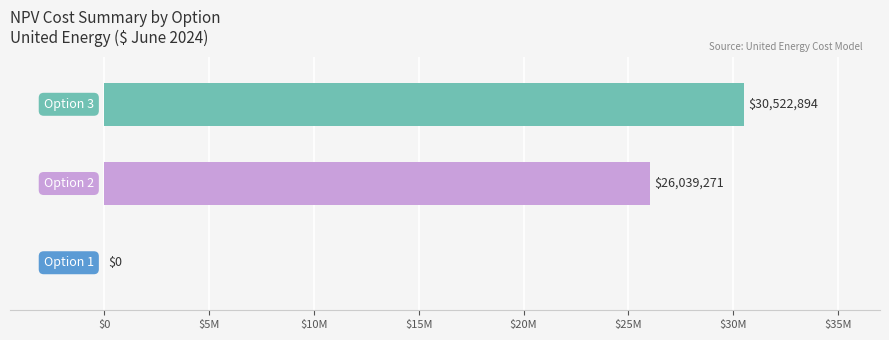

Are the bars horizontal?

Yes